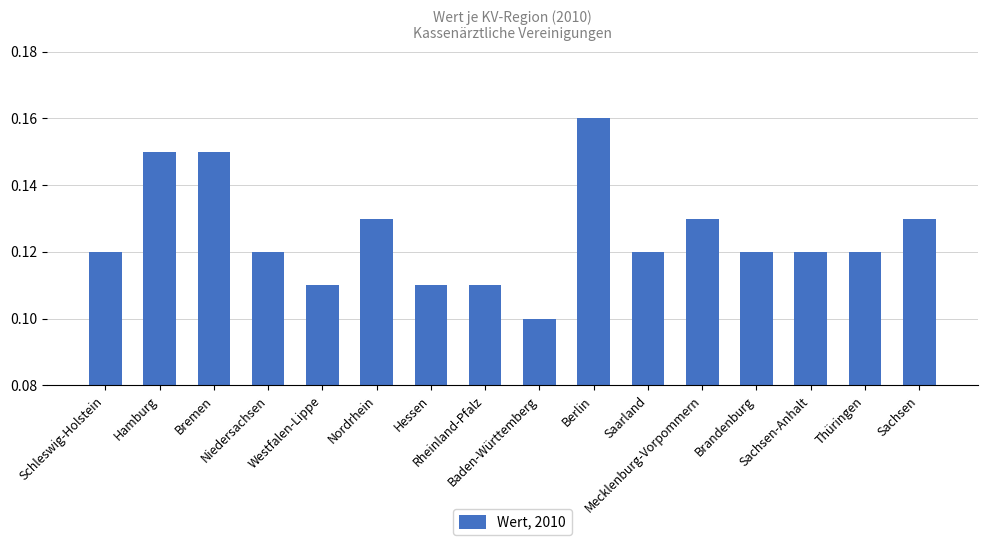

Which has a higher value, Baden-Württemberg or Mecklenburg-Vorpommern?

Mecklenburg-Vorpommern